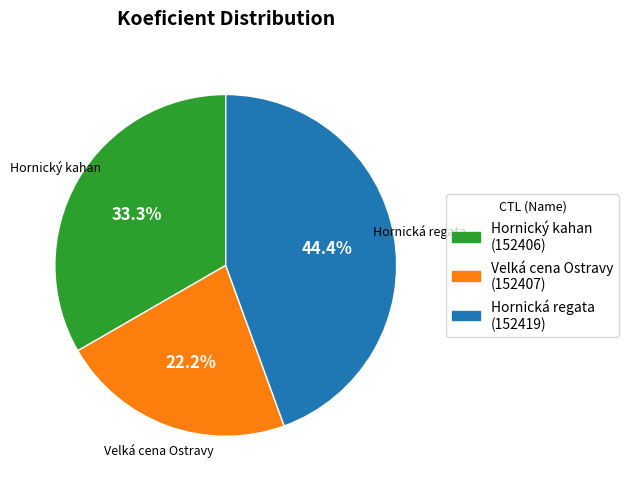

To the nearest percent, what is the difference between the largest and smallest slice percentages?

22%